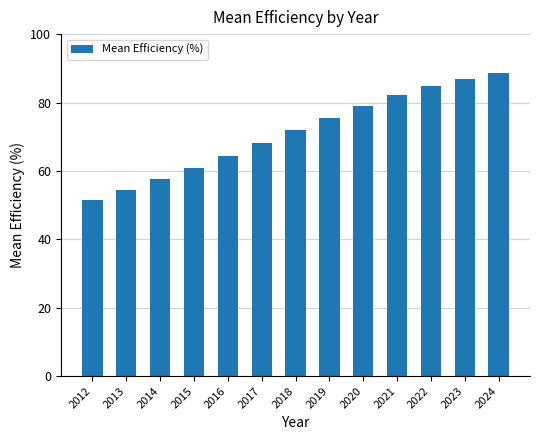

Approximately how many times larger is the value at 2017 compared to 2021?

0.8